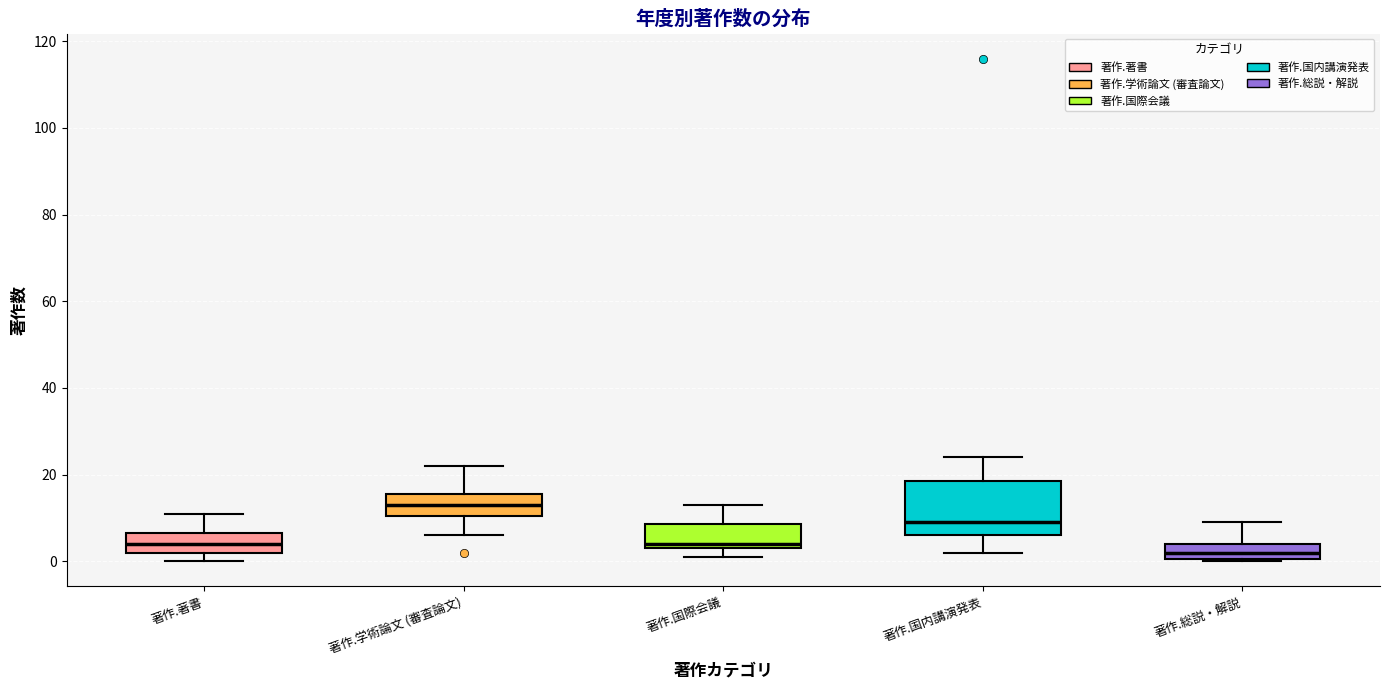

Reading left to right, transcribe this box plot: for each box, give where its median line is, the range the box spans, and where its two whiskers end, as read against the y-axis. The values are not printed on the chart, so give them approximately, as read against the axis.

著作.著書: median 4, box 2 to 6, whiskers 0 to 12
著作.学術論文 (審査論文): median 14, box 10 to 16, whiskers 6 to 22
著作.国際会議: median 4 (just above the box's lower edge), box 4 to 8, whiskers 2 to 14
著作.国内講演発表: median 10, box 6 to 18, whiskers 2 to 24
著作.総説・解説: median 2, box 0 to 4, whiskers 0 to 10